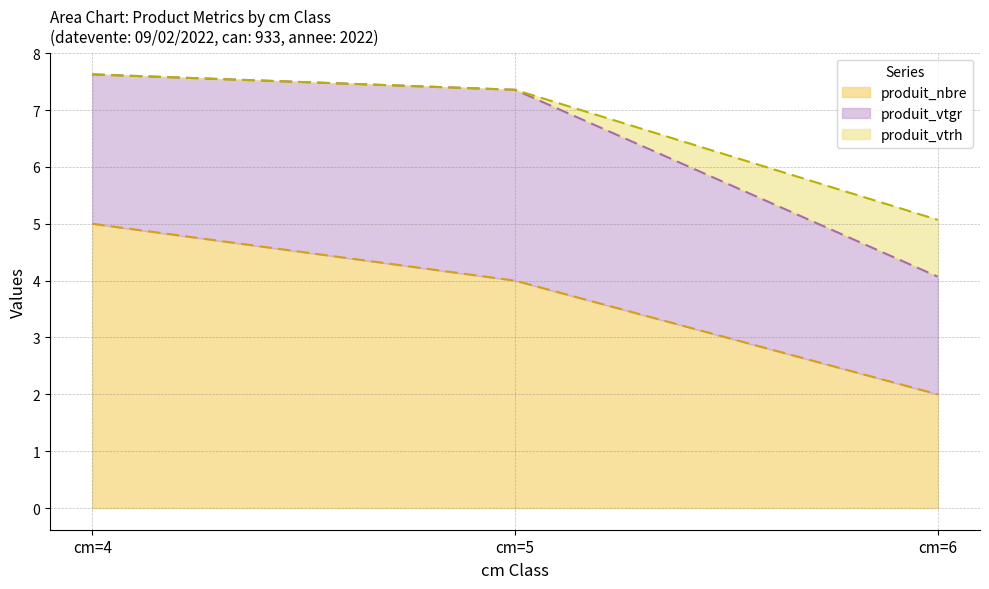

How many produit_nbre values are between 2 and 5?

3